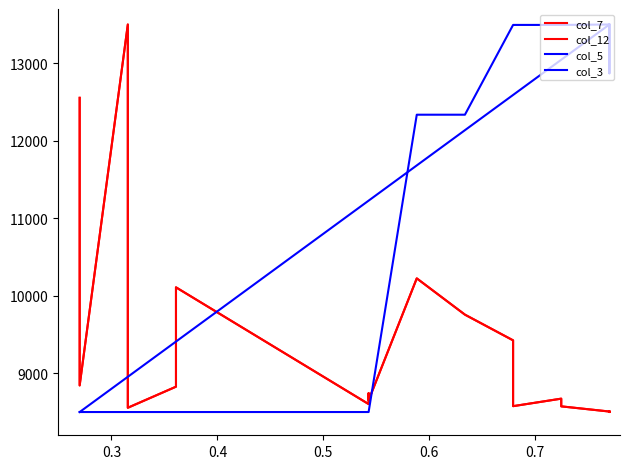

Is this an area chart (filled region under the line)?

No